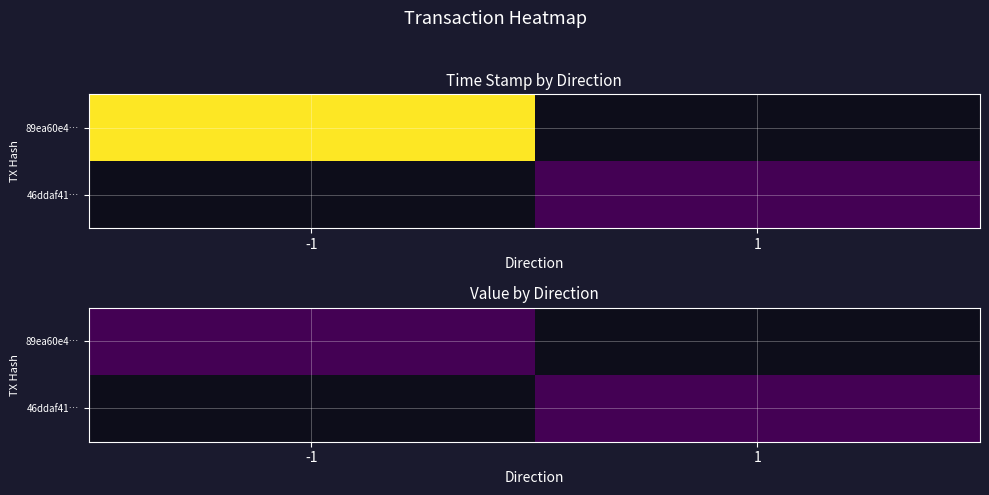

How many values in 46ddaf41… are above zero?

1